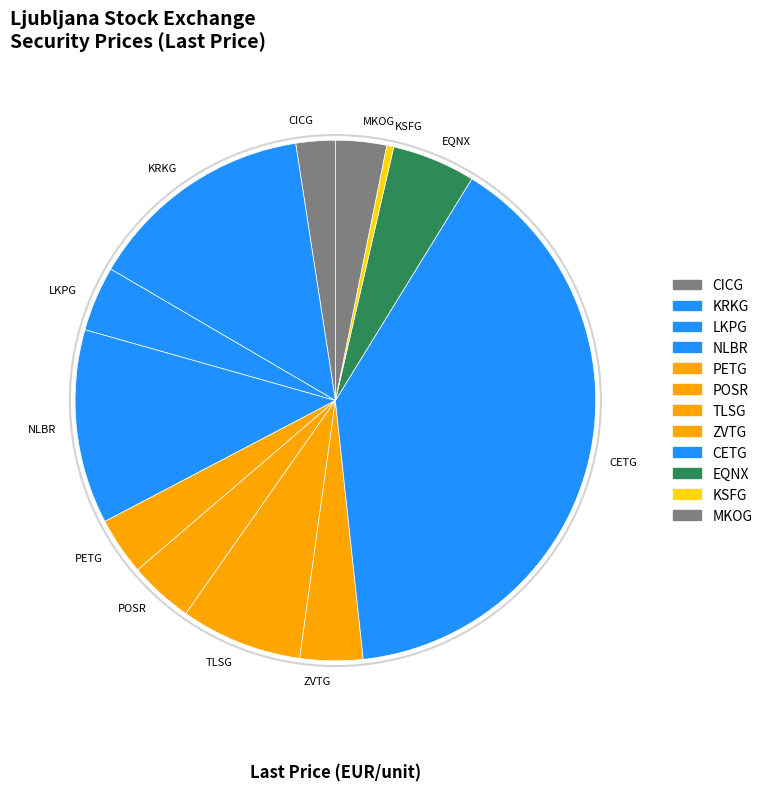

Count the number of slices in the pie.

12